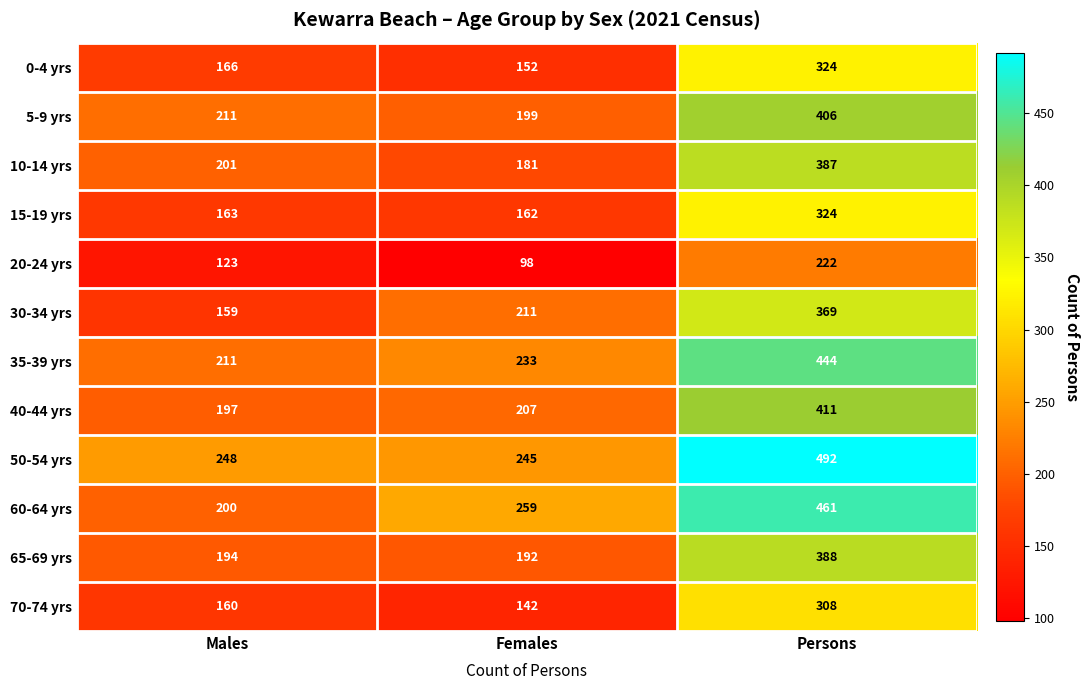

At which label is 0-4 yrs closest to 238?

Males